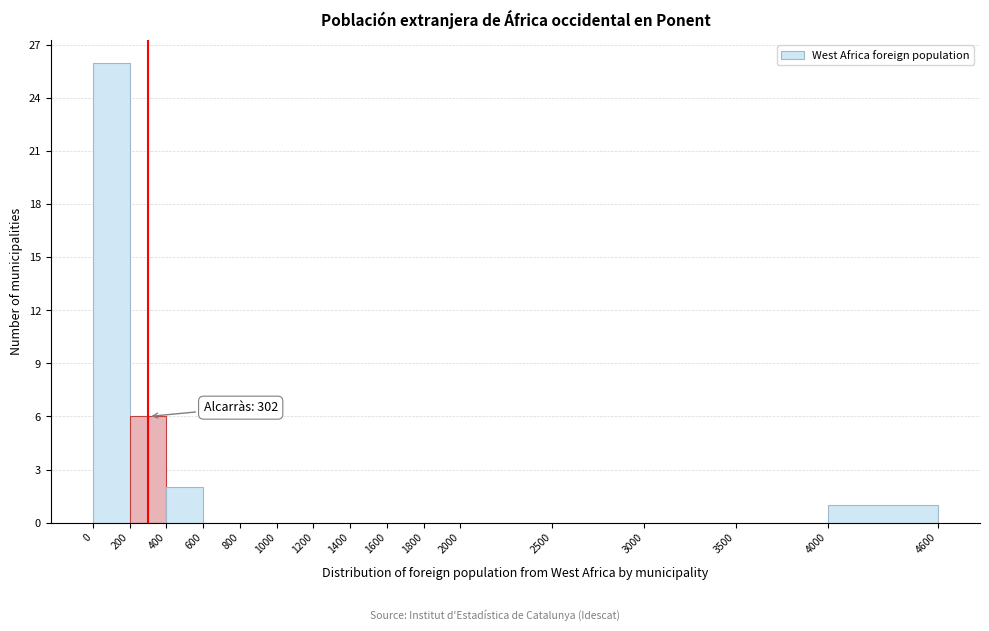

Which range on the x-axis has the tallest bar?

0 to 200